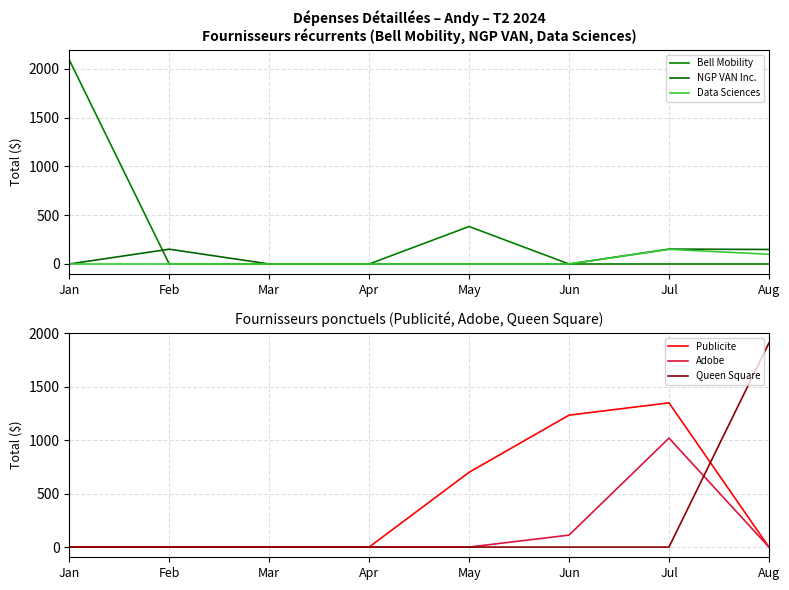

Which label corresponds to the largest value in the chart?

Jan